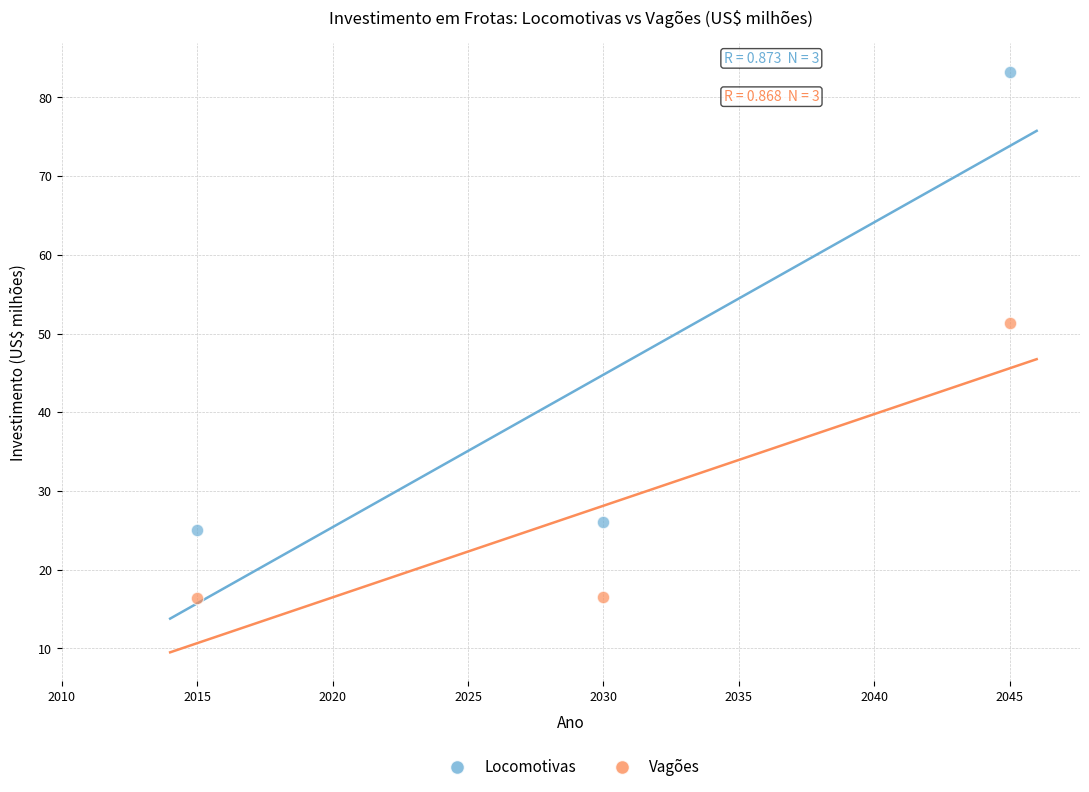

Which series has the largest Y range (max minus min)?

Locomotivas